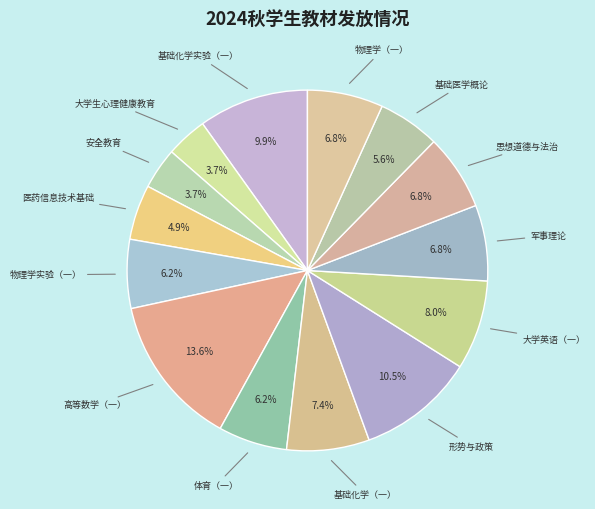

Count the number of slices in the pie.

14